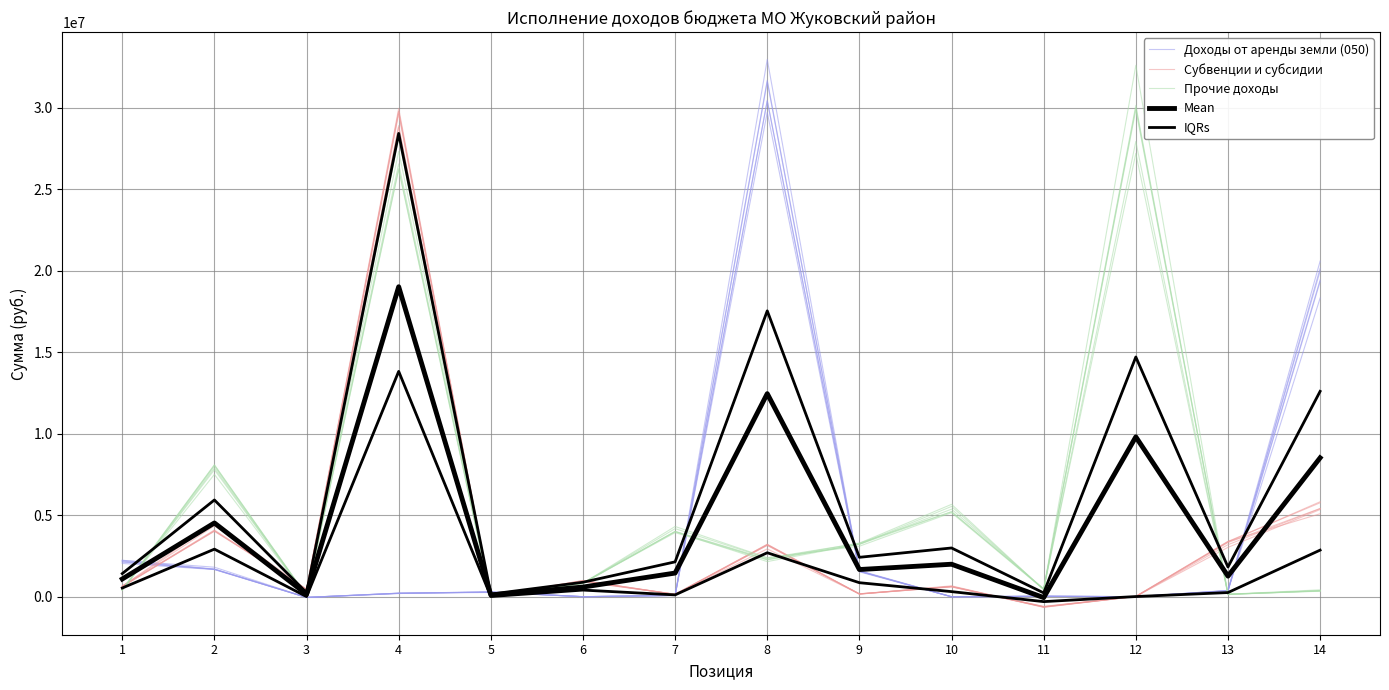

Count the number of categories in the chart.

14